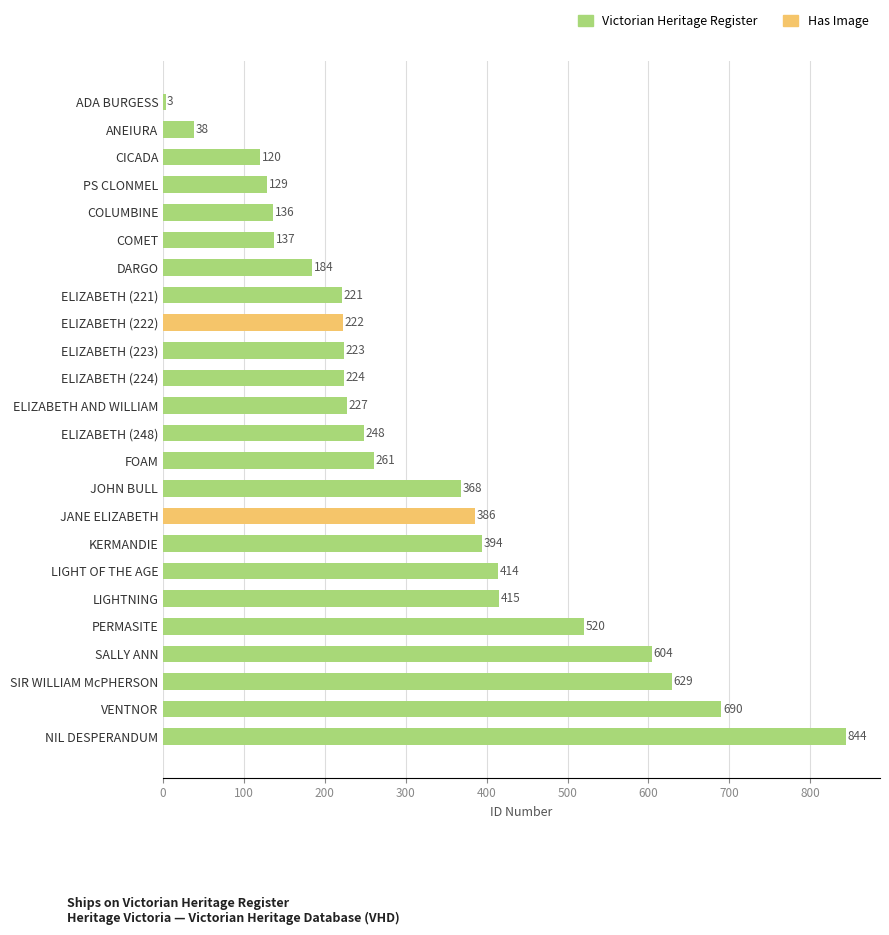

What value does the data have at ELIZABETH (223)?

223